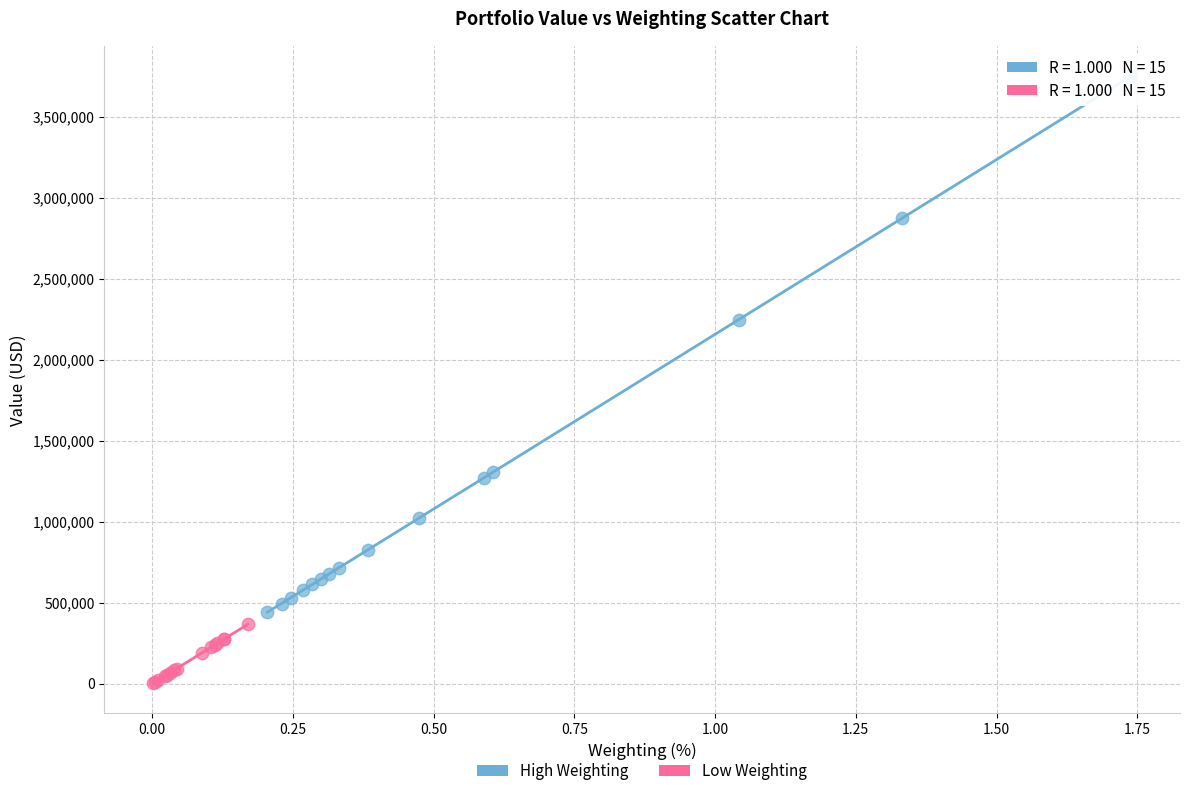

Which series reaches the maximum Y coordinate?

High Weighting